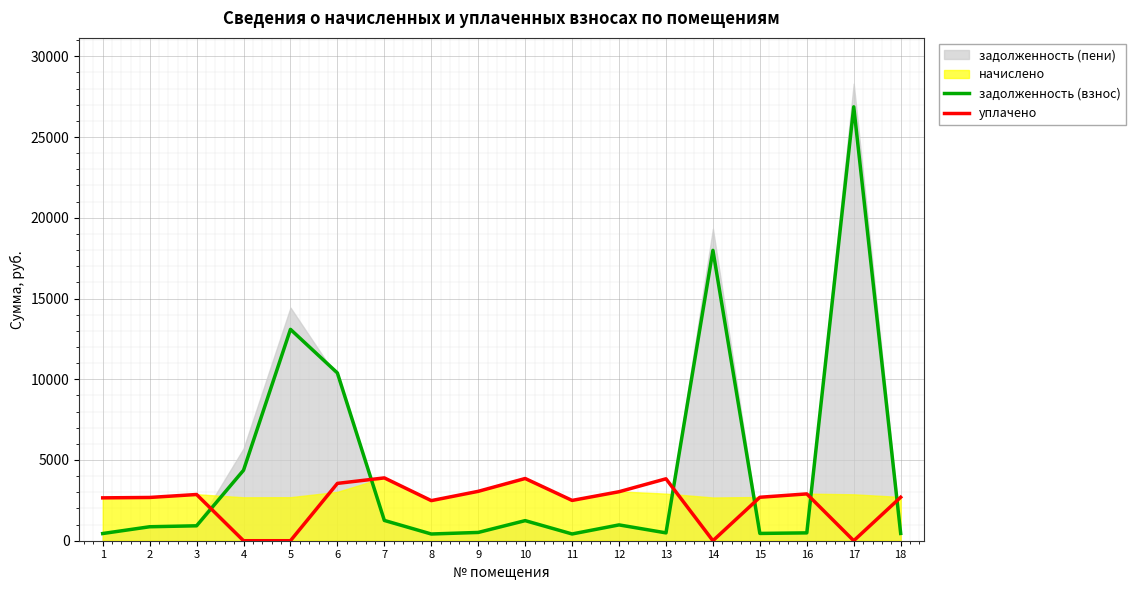

The value of задолженность (взнос) at 14 is 28053.8. True or false?

False